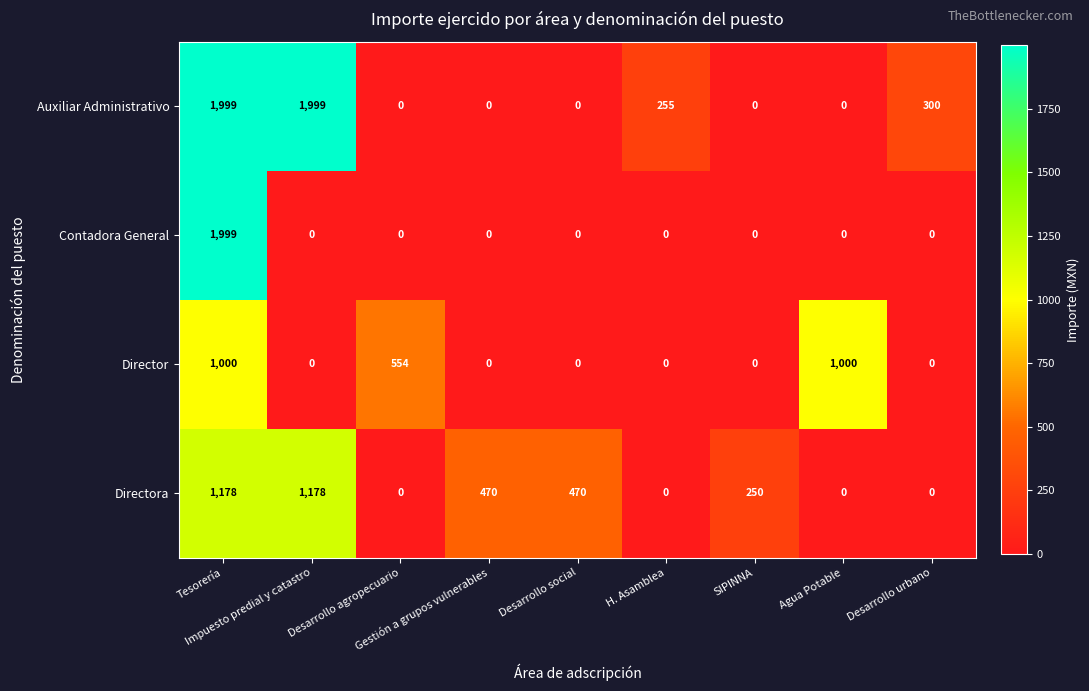

What is the average value of the Contadora General series?

222